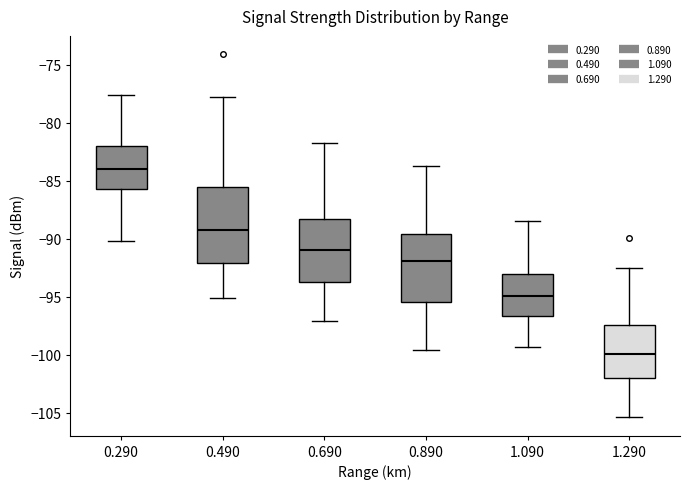

Comparing the boxes themselves (not the whiskers), which one is the tallest?

0.490